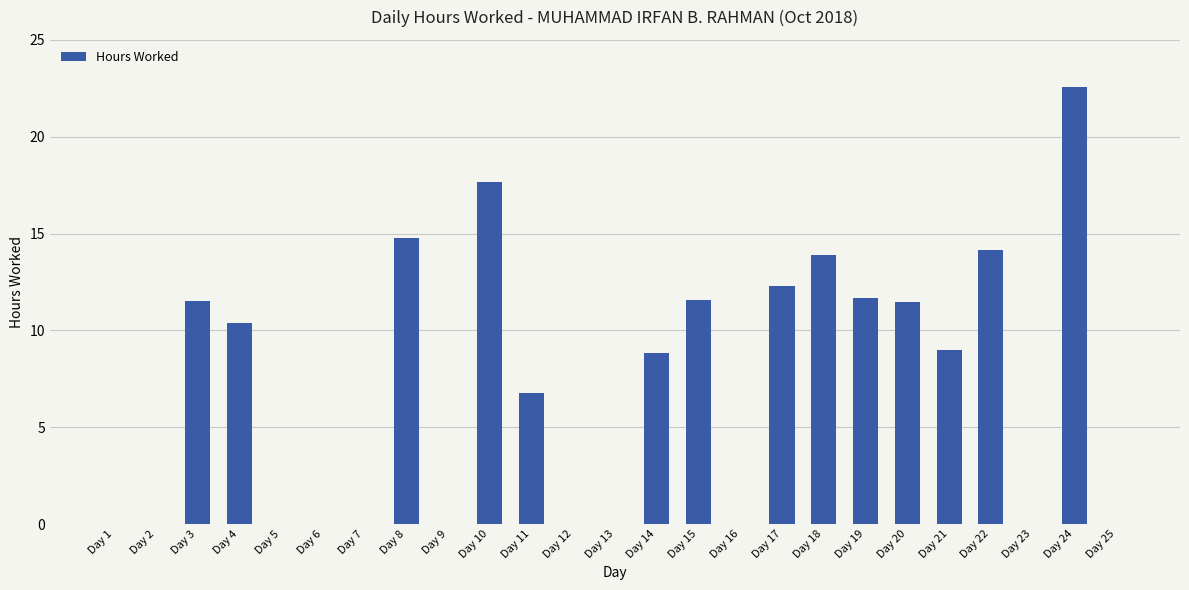

Which has a higher value, Day 15 or Day 11?

Day 15